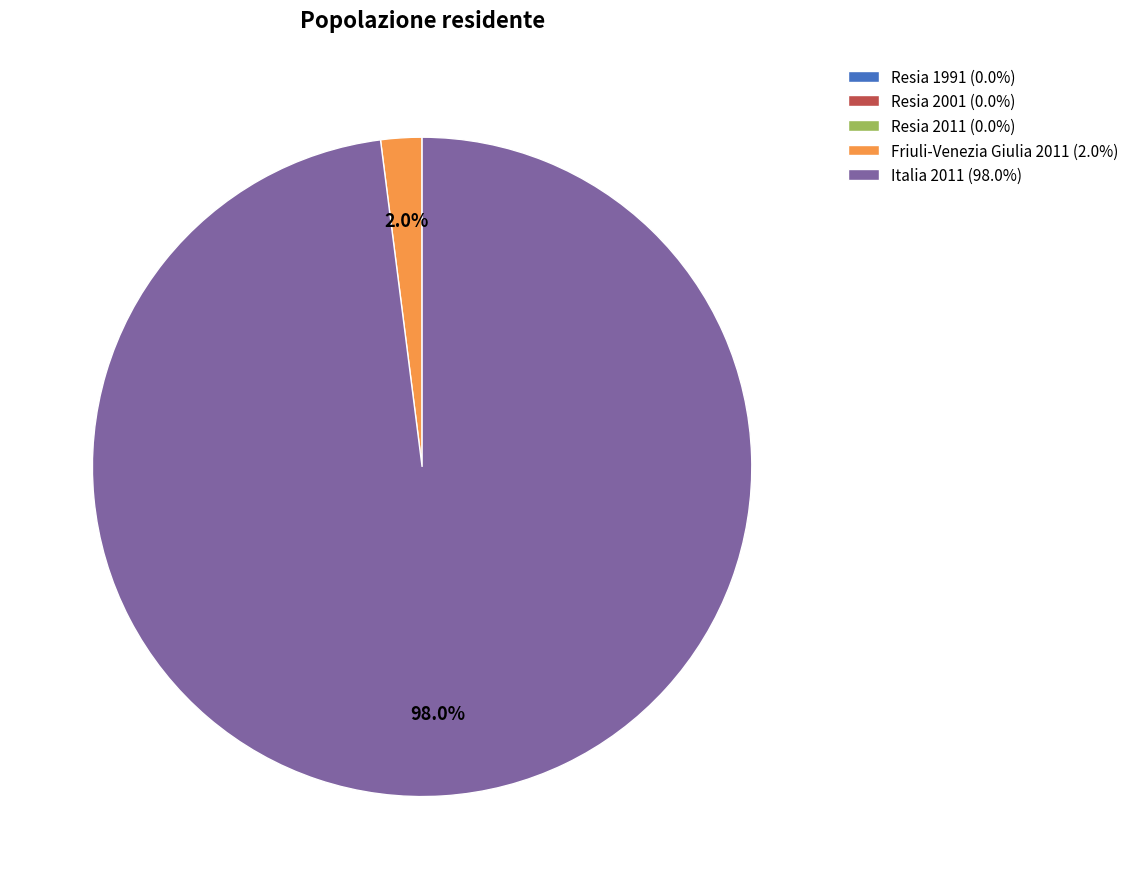

Is the sum of Italia 2011 (98.0%) and Friuli-Venezia Giulia 2011 (2.0%) greater than half?

Yes